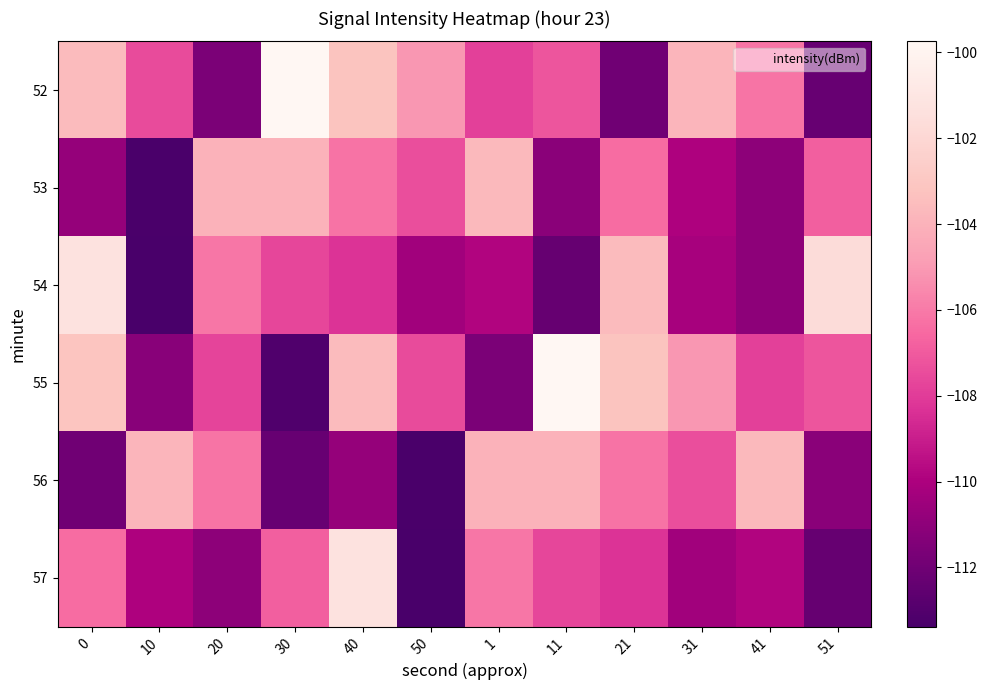

What is the total value across all series at 10?

-659.1